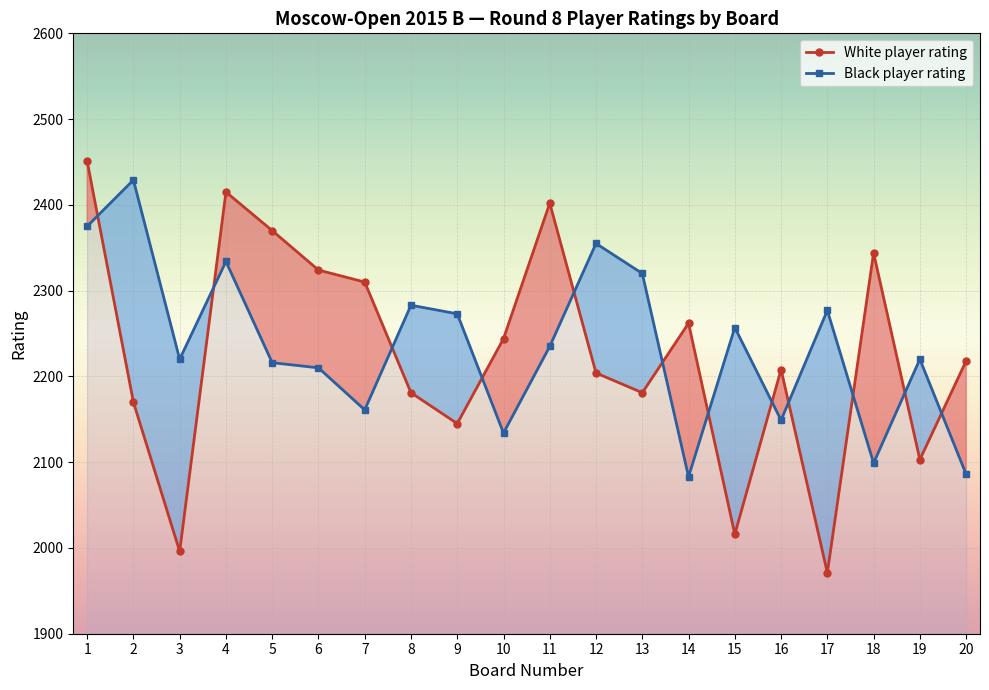

List the labels in order of White player rating value, smallest first.

17, 3, 15, 19, 9, 2, 8, 13, 12, 16, 20, 10, 14, 7, 6, 18, 5, 11, 4, 1